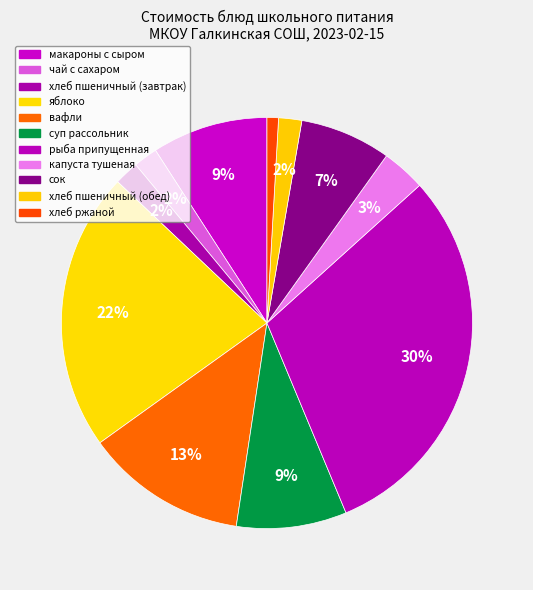

Does any single category account for the majority?

No